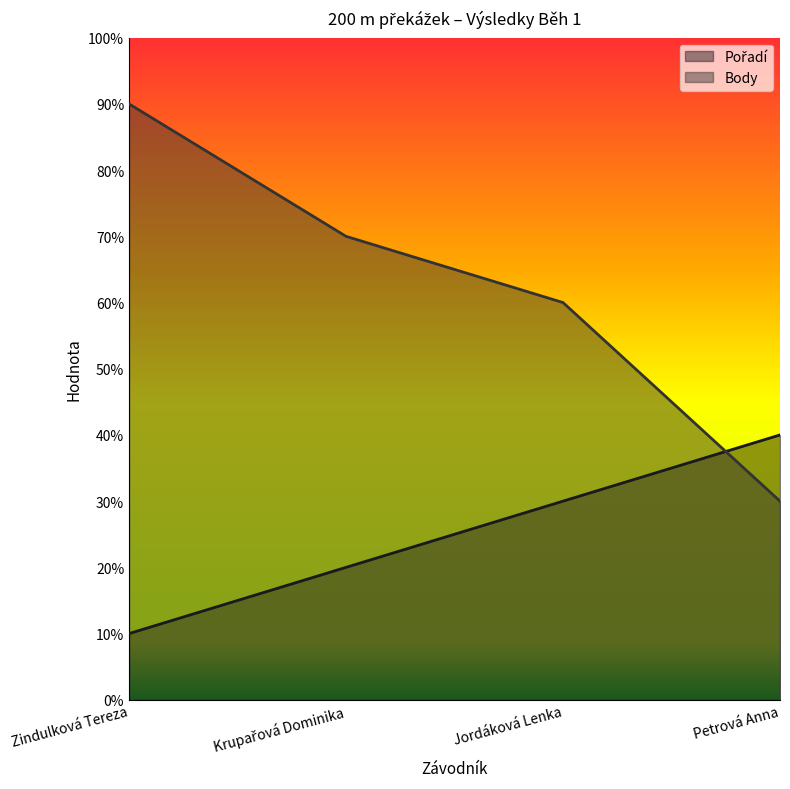

How many lines are shown in the chart?

2